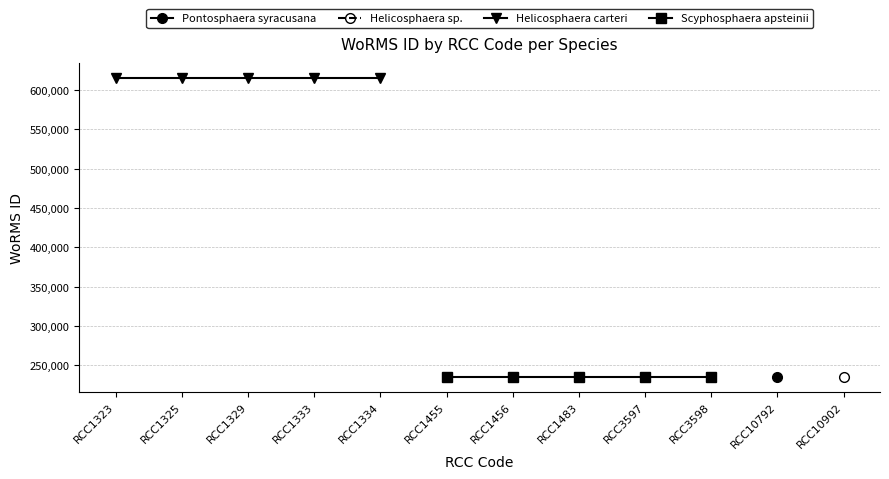

Where is Helicosphaera carteri nearest to the value 615435?

RCC1323